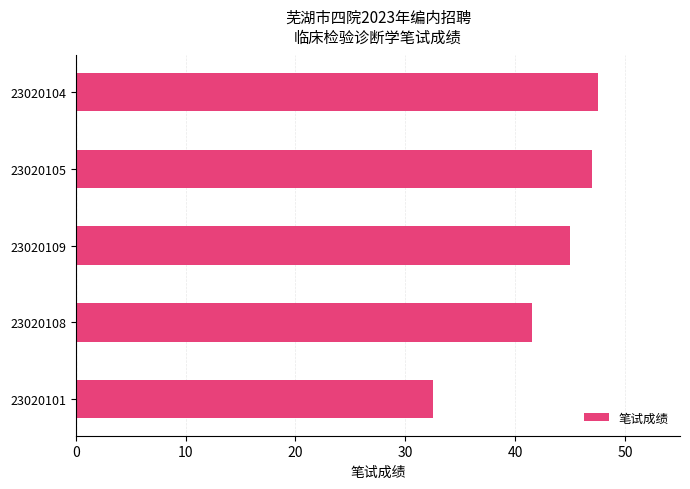

What is the greatest value displayed?

47.5